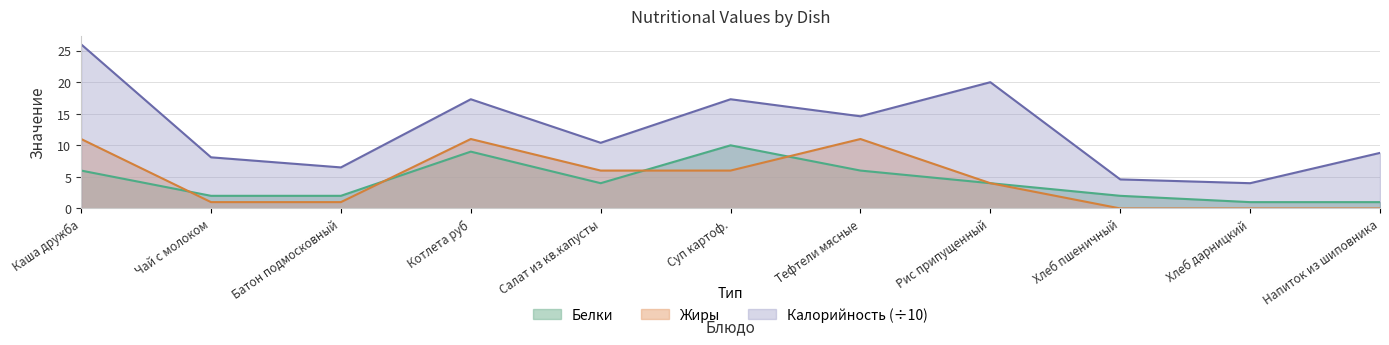

What is the value of the Белки point at the 5th from the left?

4.0